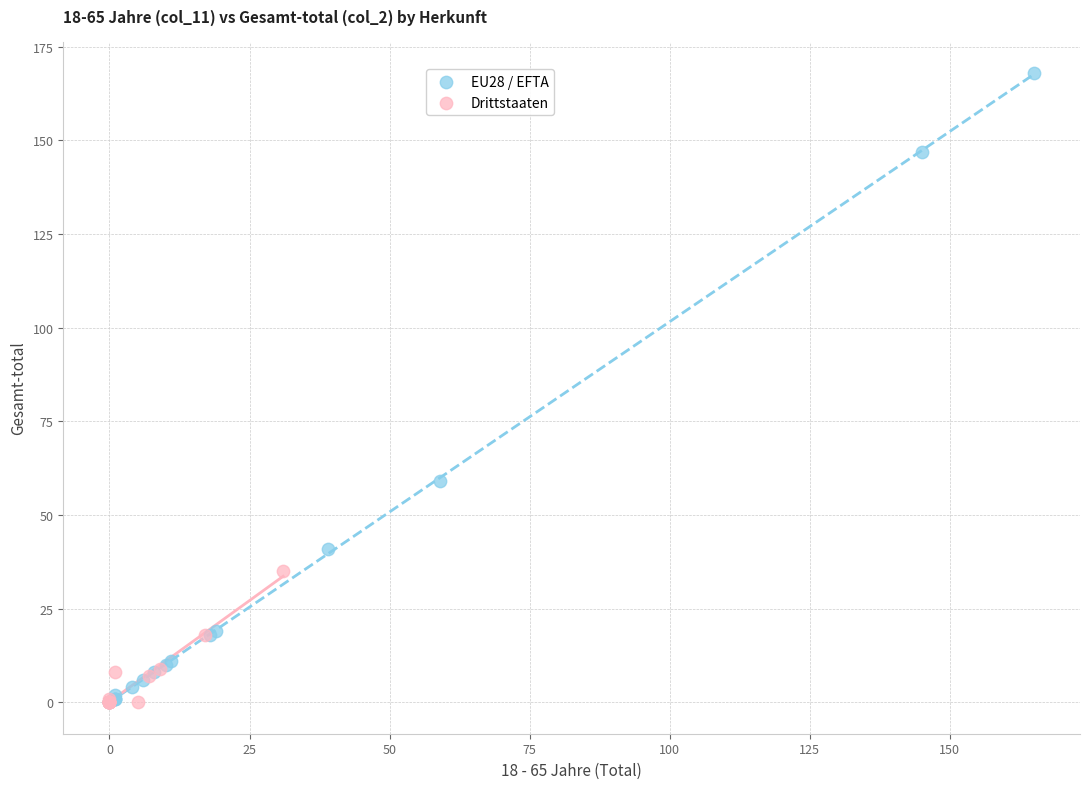

Which series contains the highest Y value?

EU28 / EFTA